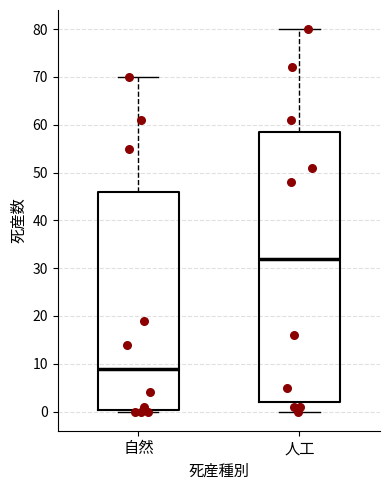

Which box is the tallest, from its lower edge to its upper edge?

人工